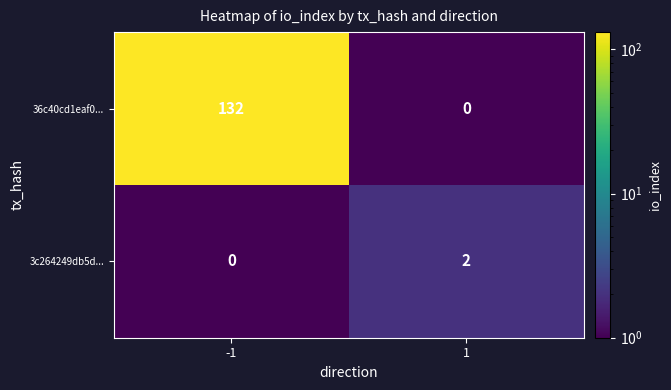

Which series has the largest total across all categories?

36c40cd1eaf0...